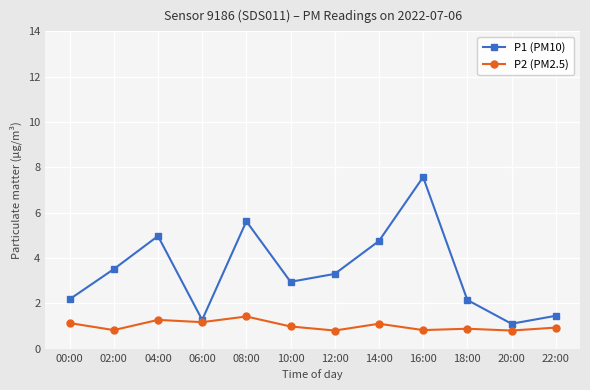

The value of P1 (PM10) at 02:00 is 1.1. True or false?

False